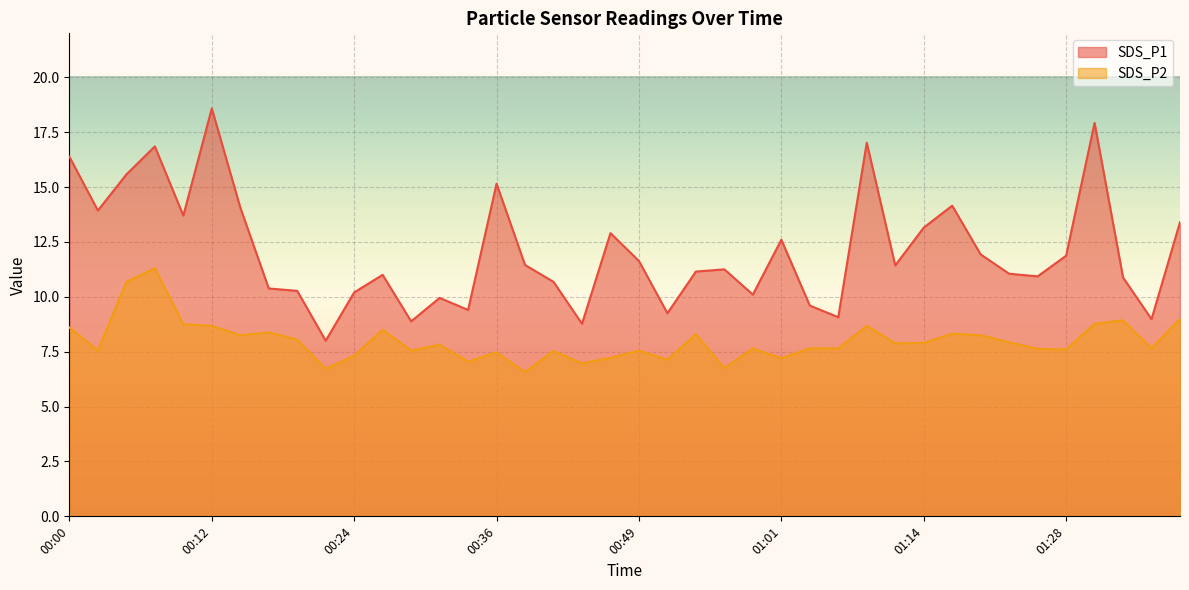

Which has a higher value, 00:07 or 00:46?

00:07